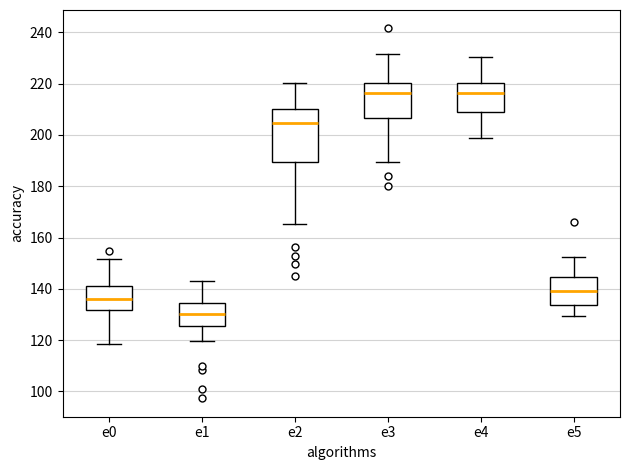

Comparing the boxes themselves (not the whiskers), which one is the tallest?

e2